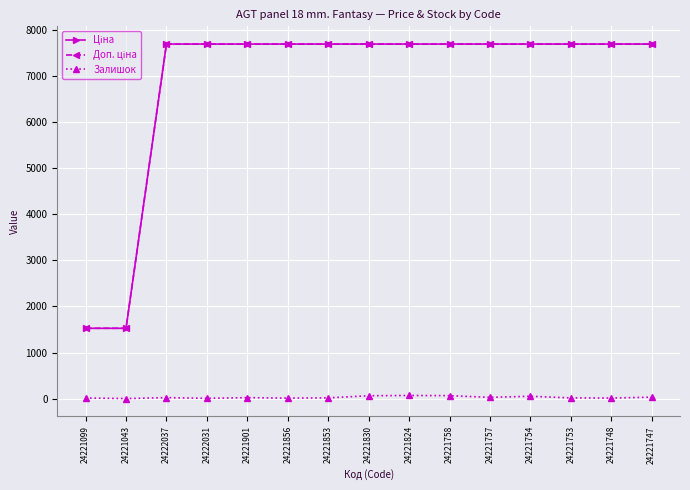

At how many categories does at least one series exceed 1395?

15